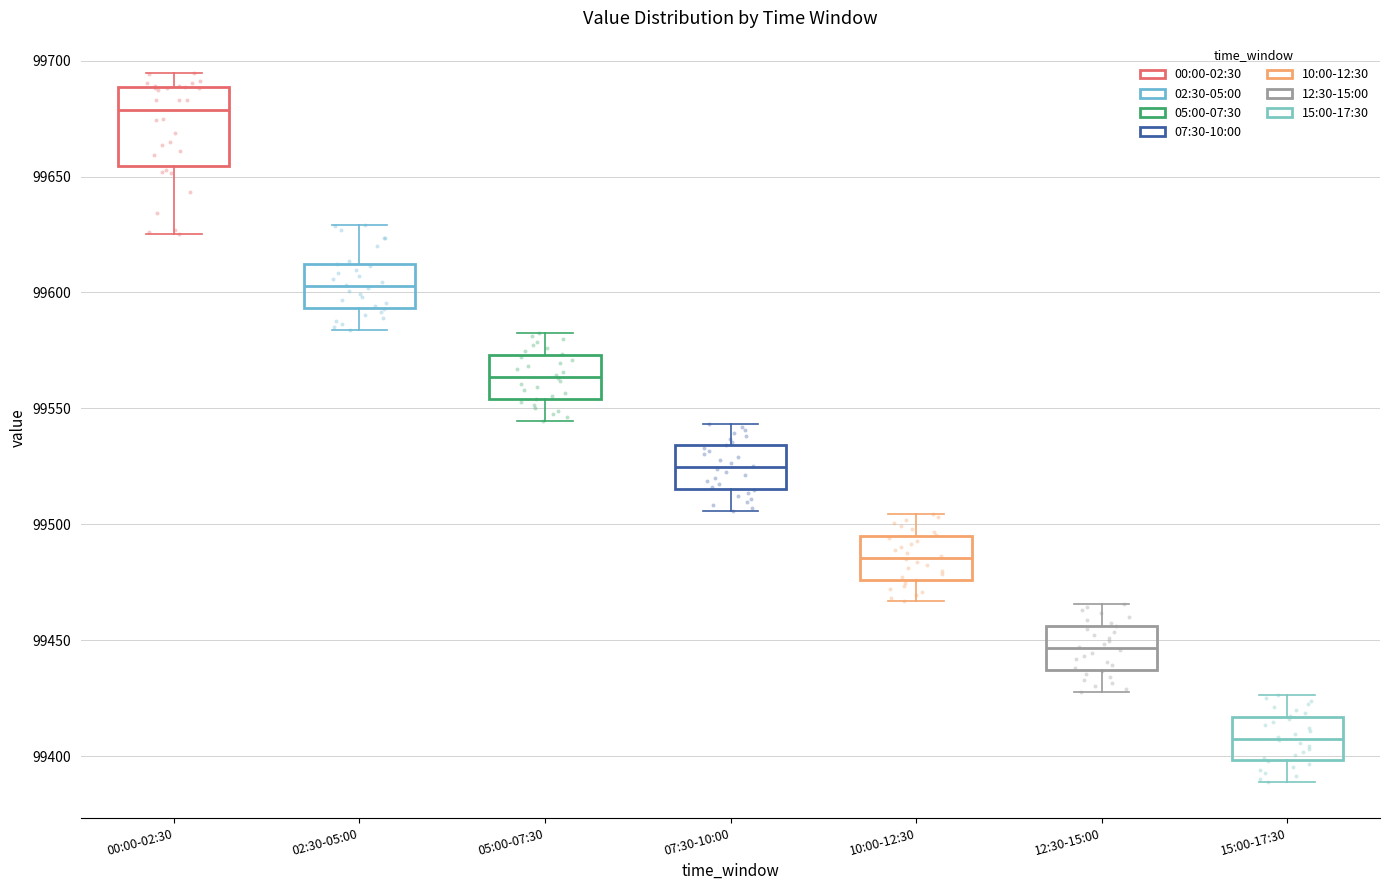

Reading left to right, transcribe this box plot: for each box, give where its median line is, the range the box spans, and where its two whiskers end, as read against the y-axis. The values are not printed on the chart, so give them approximately, as read against the axis.

00:00-02:30: median 99680, box 99655 to 99690, whiskers 99625 to 99695
02:30-05:00: median 99605, box 99595 to 99610, whiskers 99585 to 99630
05:00-07:30: median 99565, box 99555 to 99575, whiskers 99545 to 99585
07:30-10:00: median 99525, box 99515 to 99535, whiskers 99505 to 99545
10:00-12:30: median 99485, box 99475 to 99495, whiskers 99465 to 99505
12:30-15:00: median 99445, box 99435 to 99455, whiskers 99430 to 99465
15:00-17:30: median 99410, box 99400 to 99415, whiskers 99390 to 99425